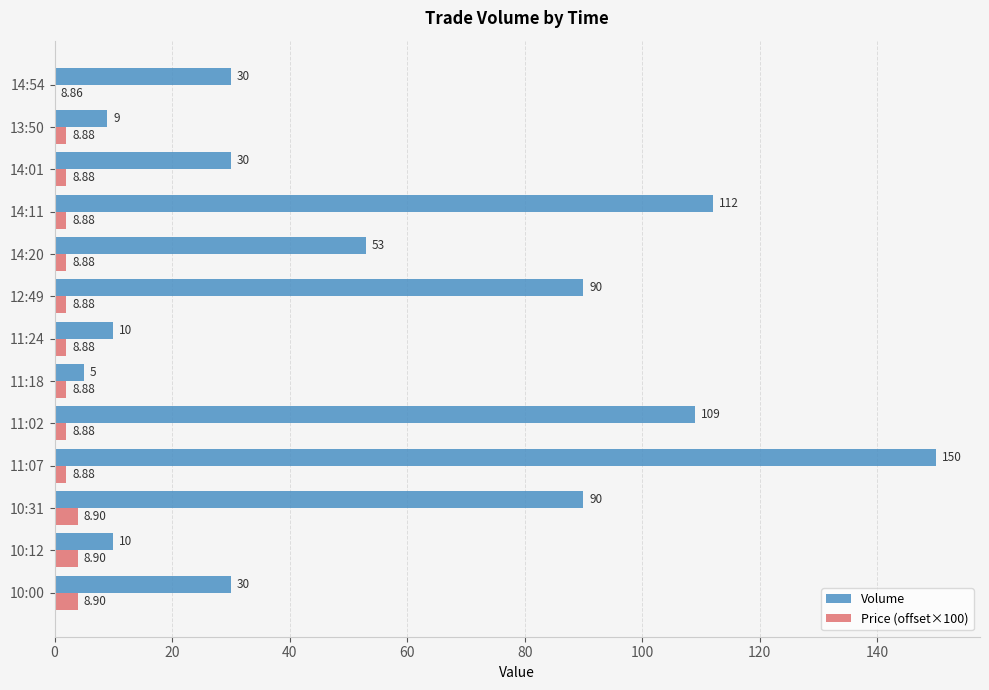

Is the value of Price (offset×100) at 14:54 greater than the value of Volume at 14:20?

No